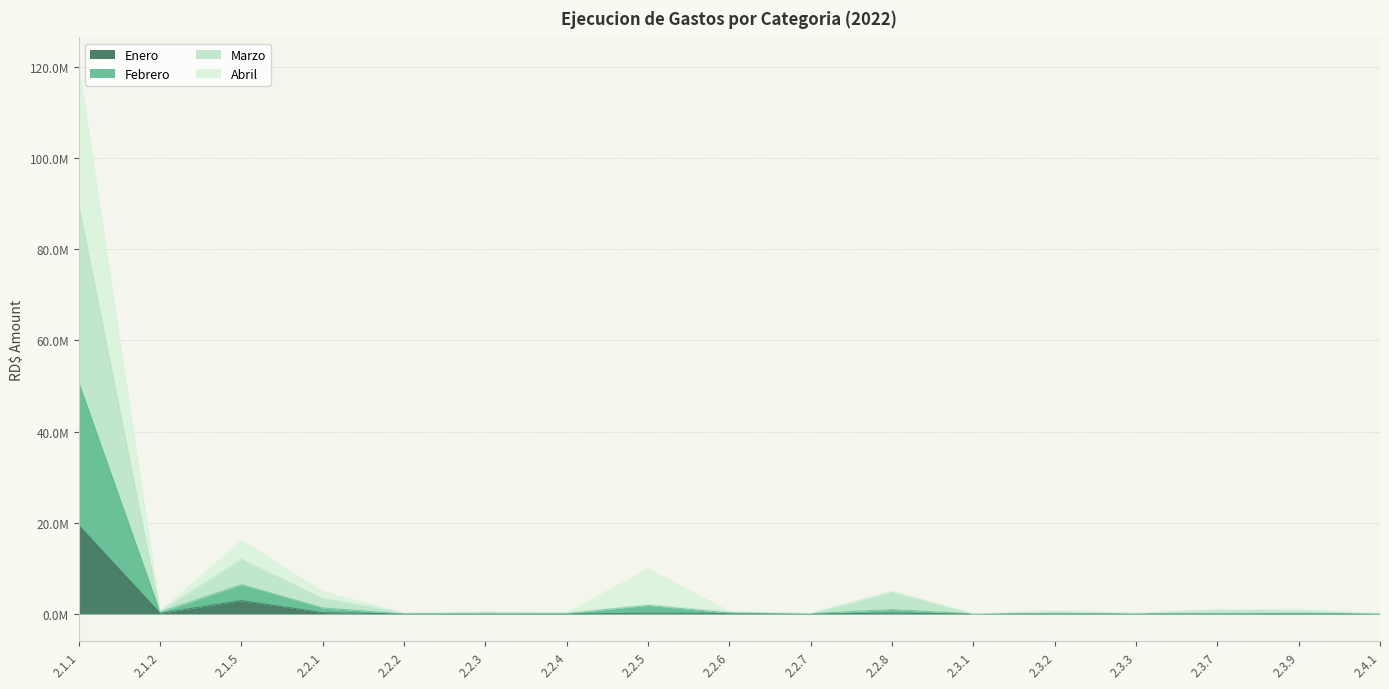

Which label corresponds to the smallest value in the chart?

2.2.2